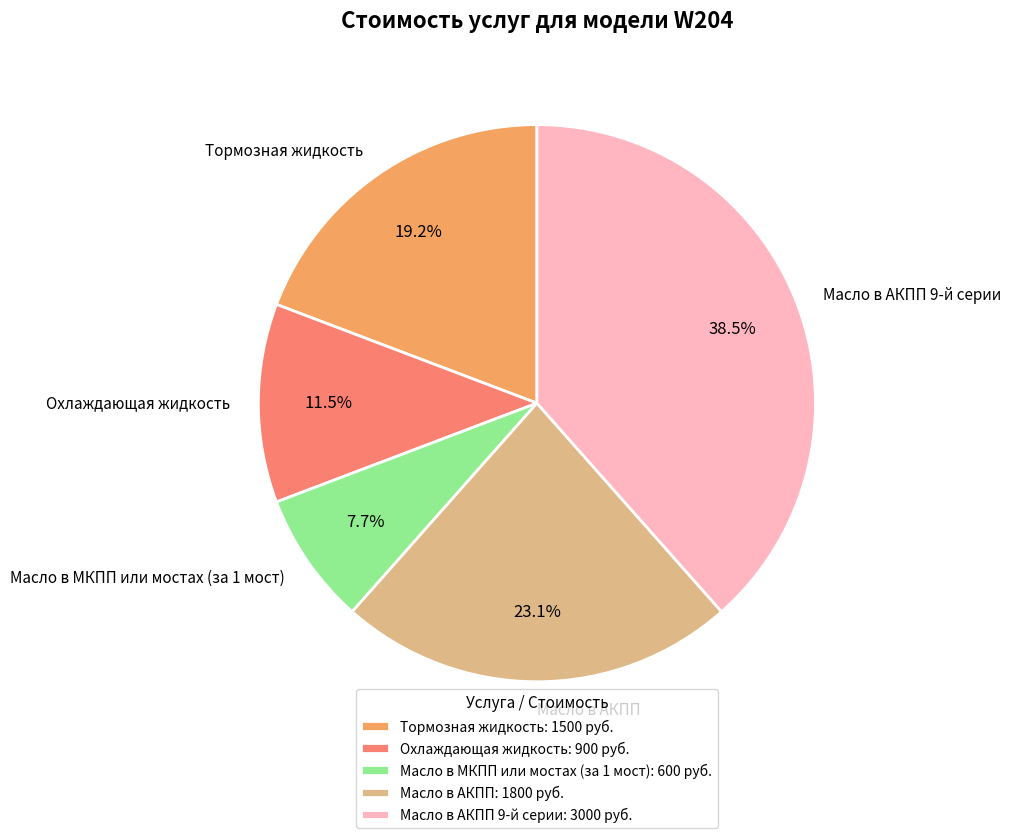

To the nearest percent, what is the difference between the largest and smallest slice percentages?

31%